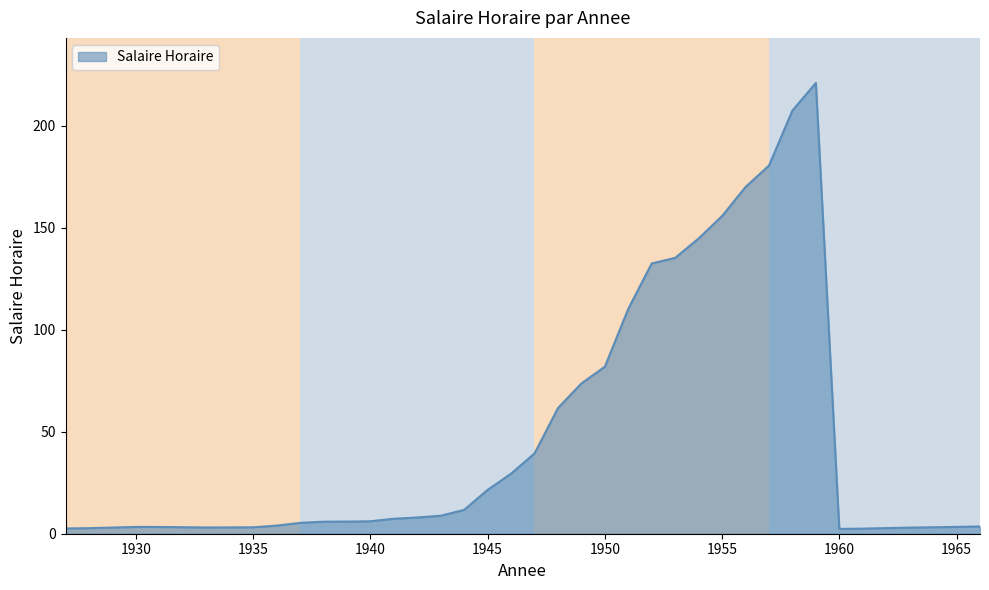

What is the greatest value displayed?

221.0